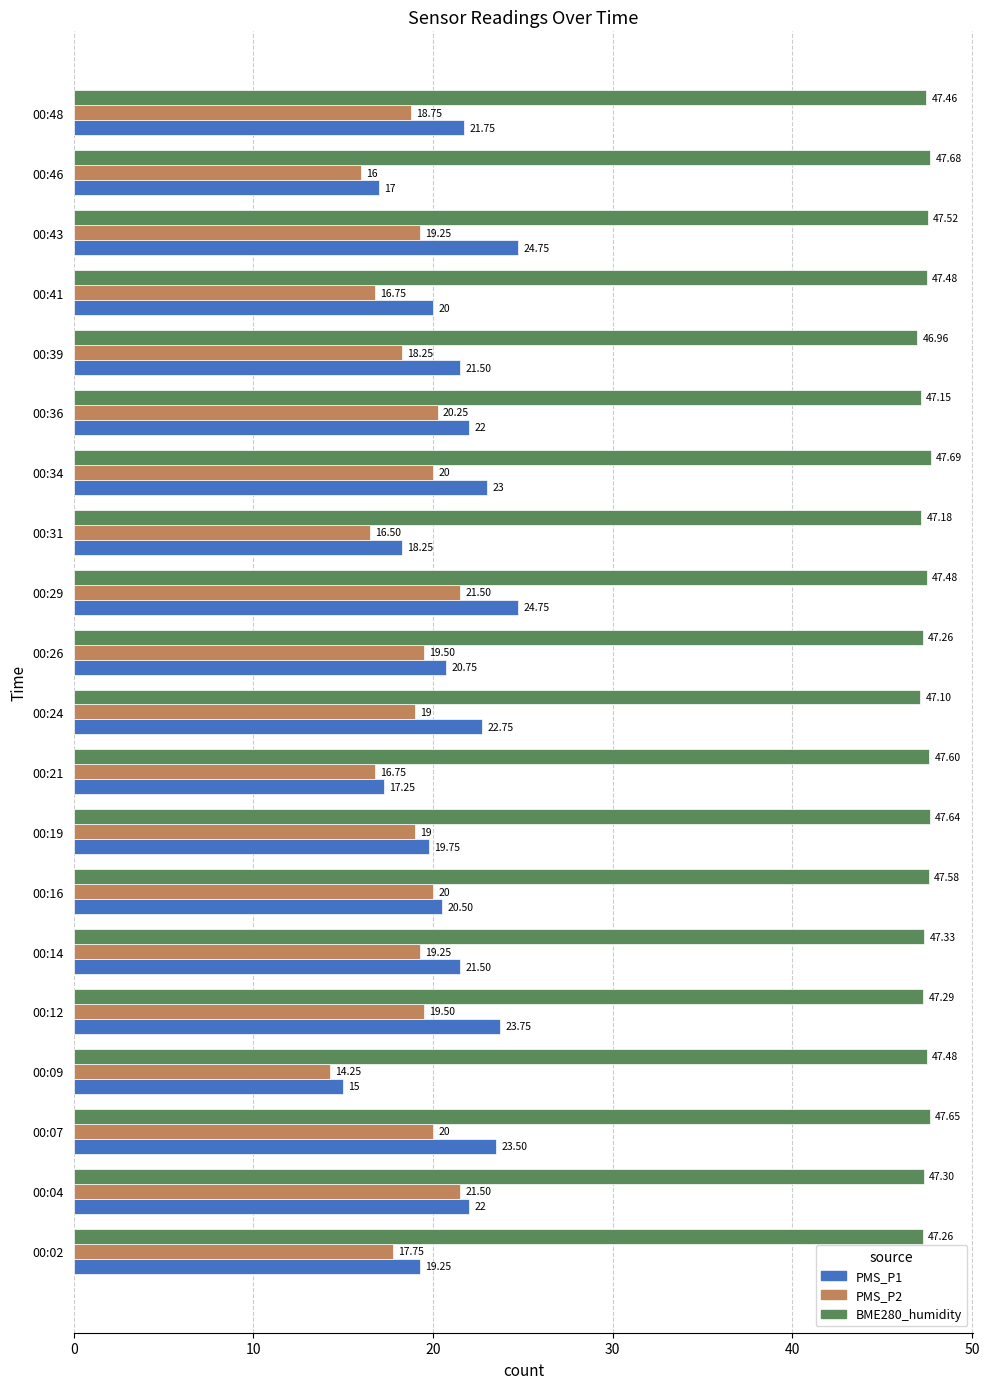

What is the difference between the highest and lowest values at 00:26?

27.8